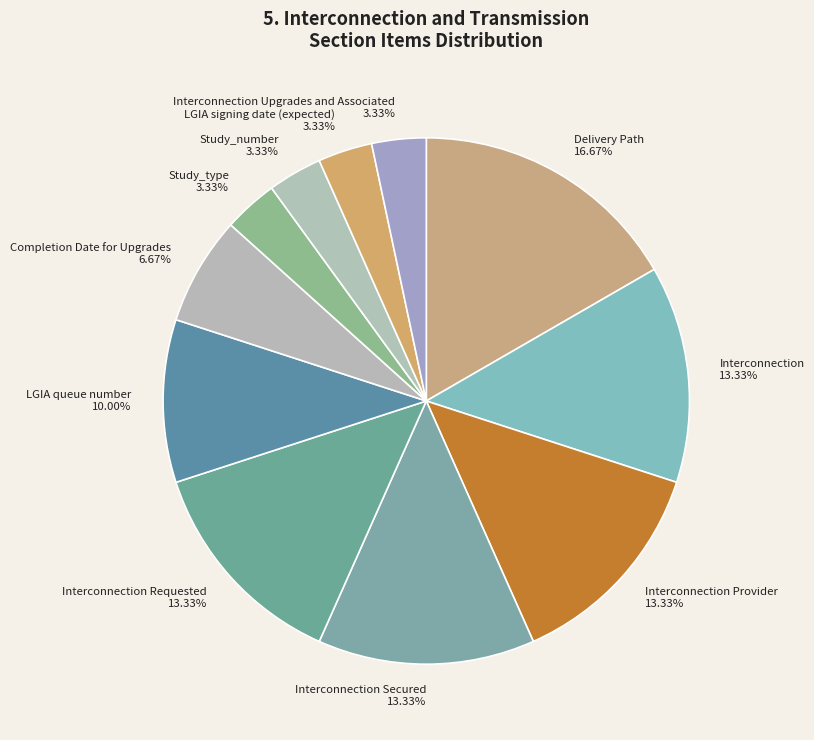

Does any single category account for the majority?

No